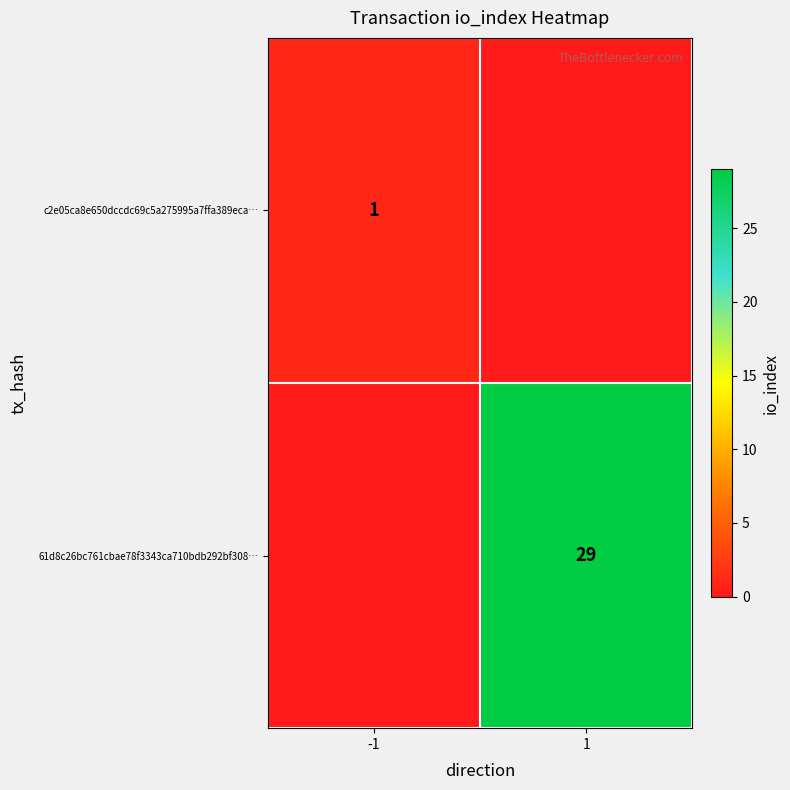

What is the total value across all series at 1?

29